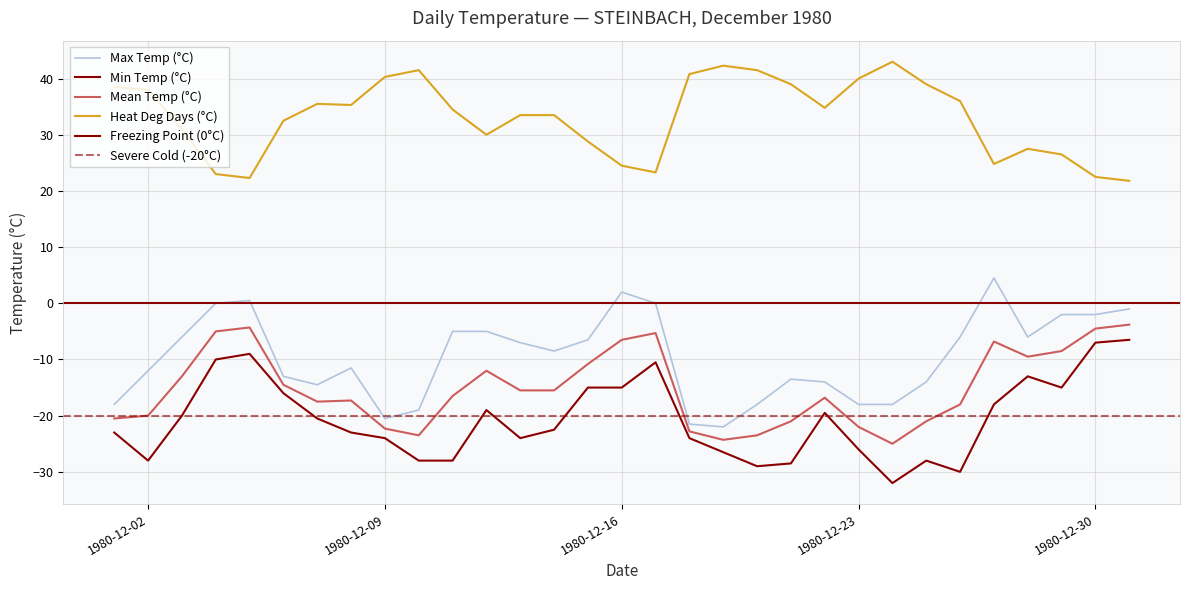

Where is Max Temp (°C) nearest to the value -8?

1980-12-14